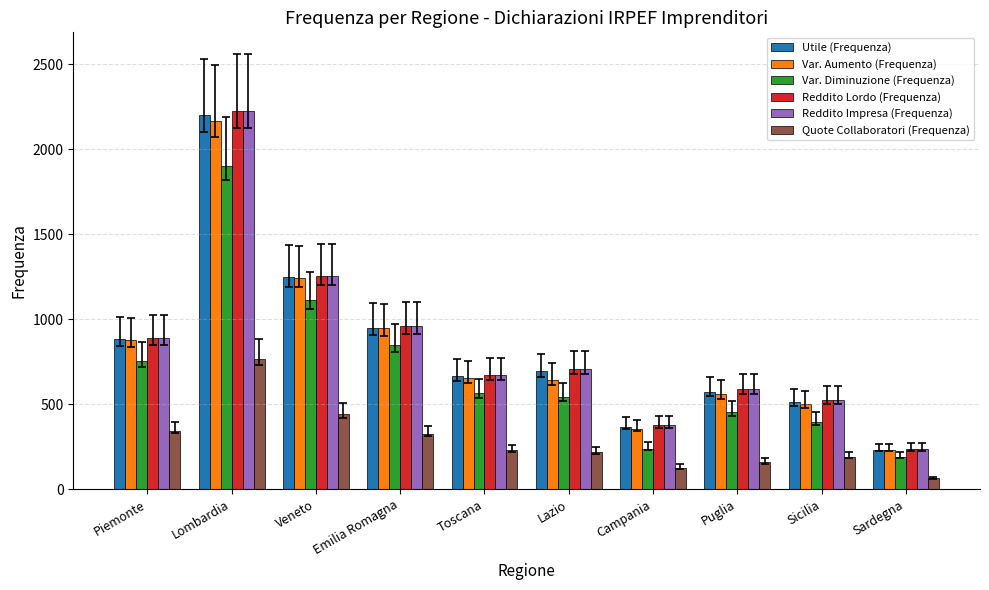

List the labels in order of Var. Diminuzione (Frequenza) value, largest first.

Lombardia, Veneto, Emilia Romagna, Piemonte, Toscana, Lazio, Puglia, Sicilia, Campania, Sardegna